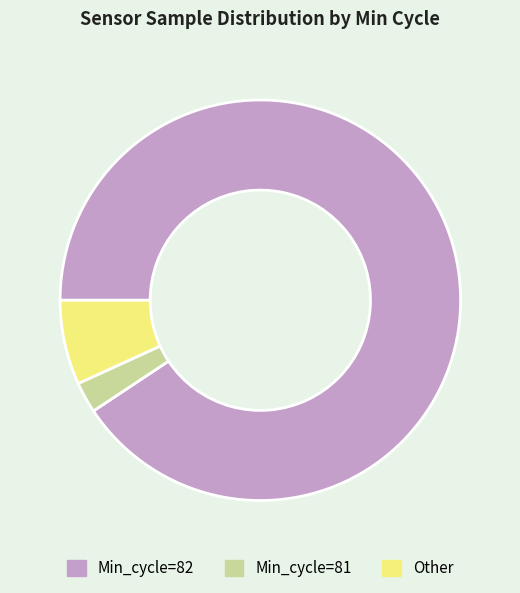

The Other slice represents 7% of the pie. True or false?

True